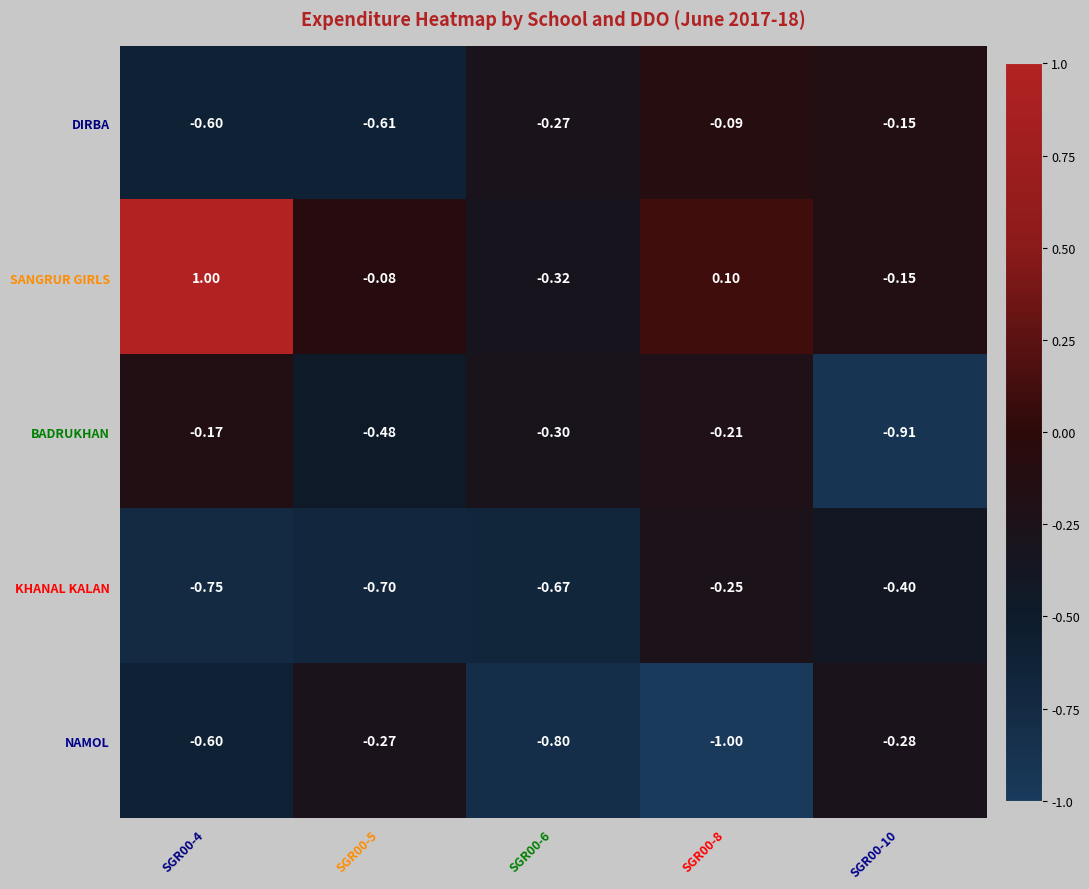

Which series has the largest total across all categories?

SANGRUR GIRLS